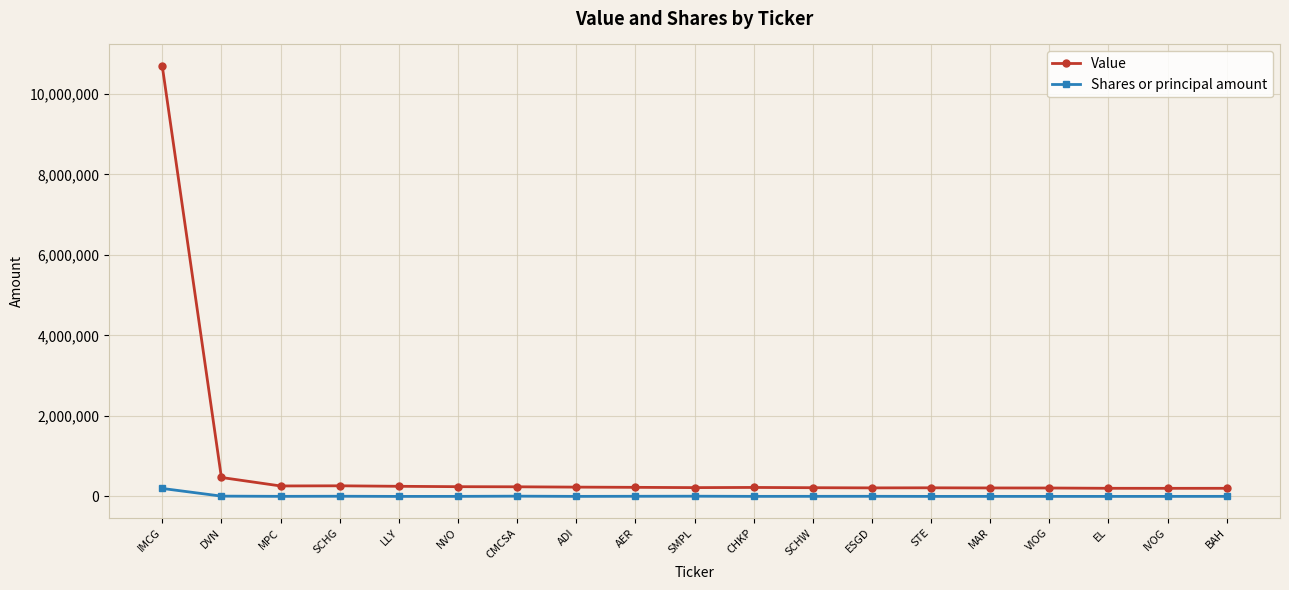

Rank the series by their maximum value, from lowest to highest.

Shares or principal amount, Value